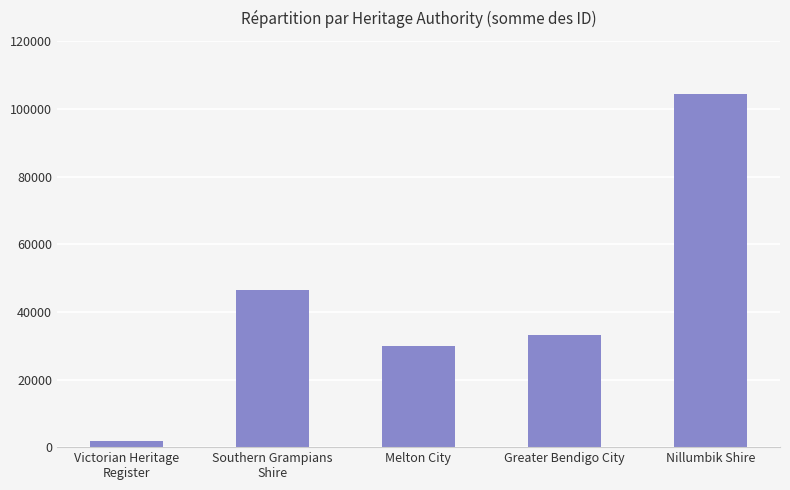

What position from the left is Southern Grampians
Shire?

2